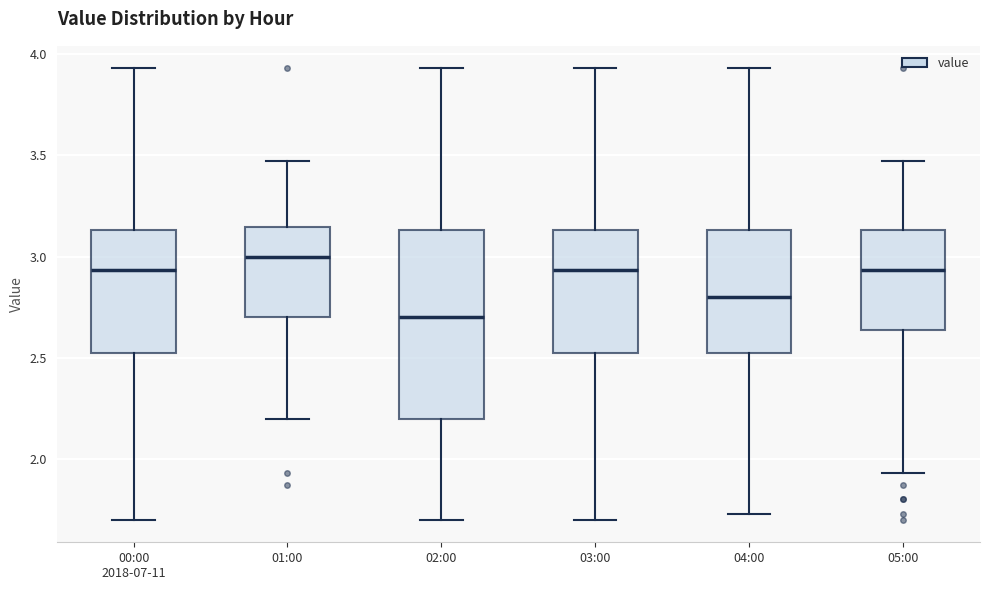

Comparing the boxes themselves (not the whiskers), which one is the tallest?

02:00